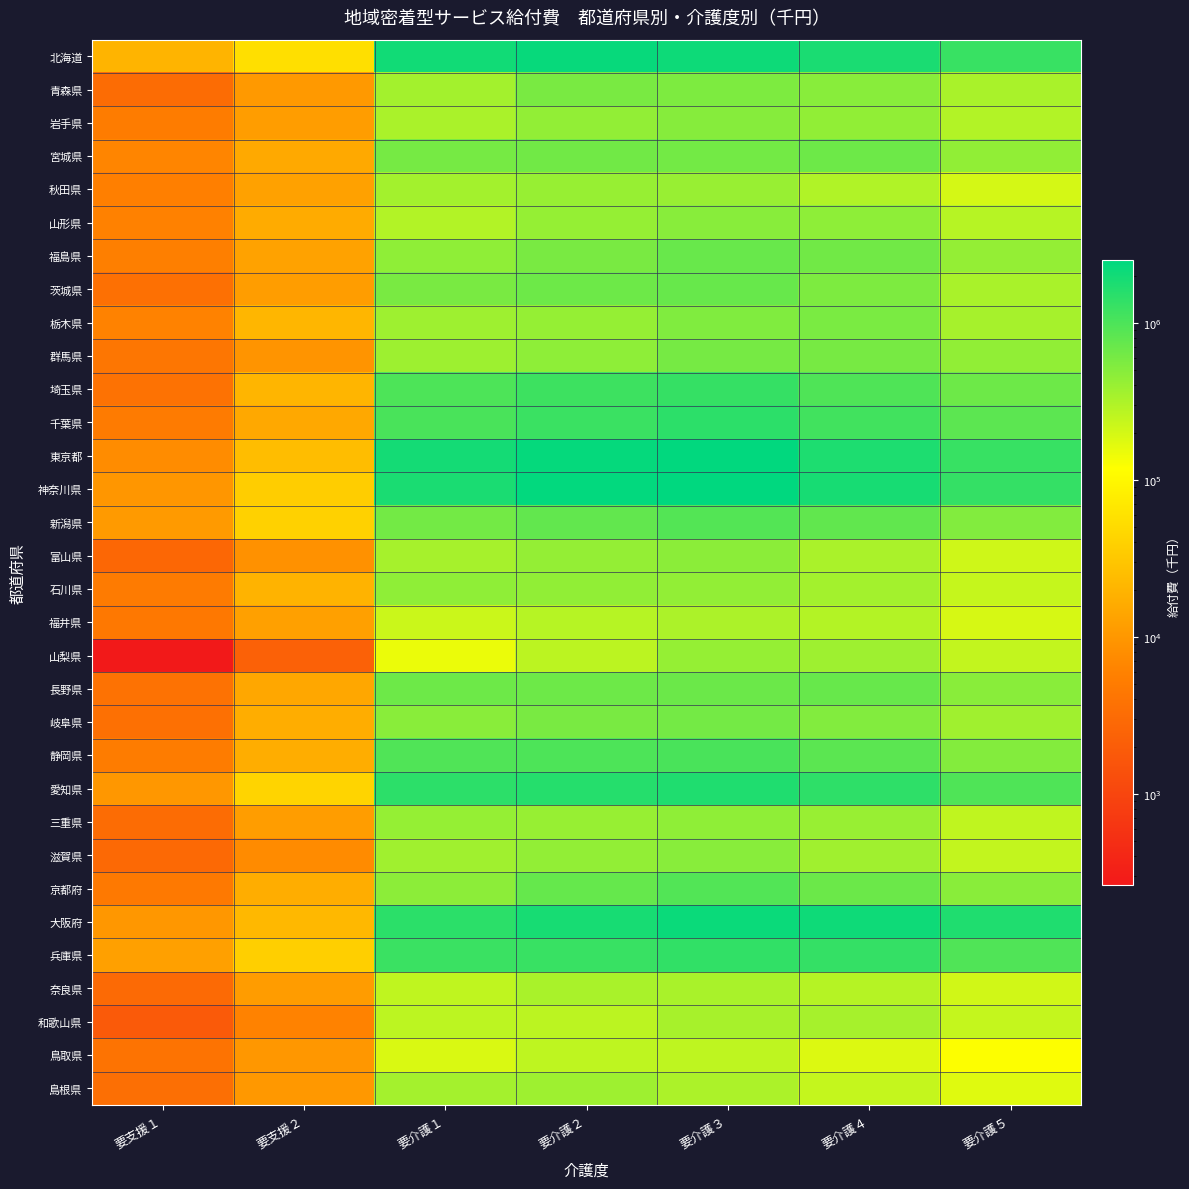

What is the difference between the 栃木県 values at 要支援１ and 要介護５?

335512.5